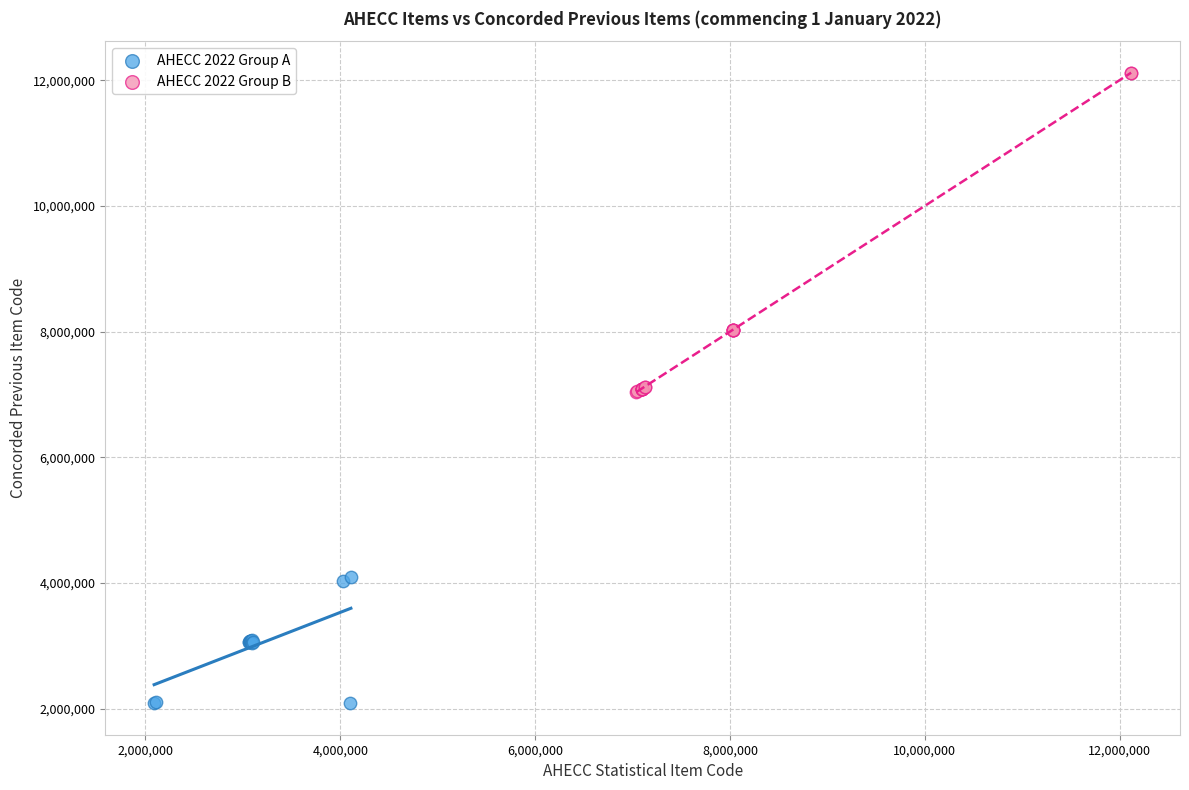

What are all the series names shown in the legend?

AHECC 2022 Group A, AHECC 2022 Group B